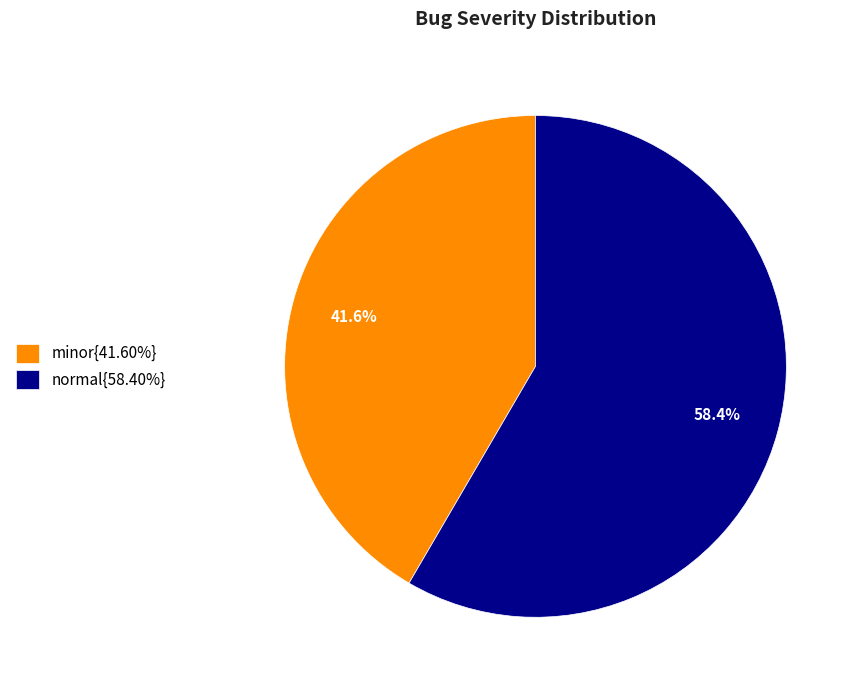

Combined, what portion of the pie is normal{58.40%} and minor{41.60%}?

100.0%